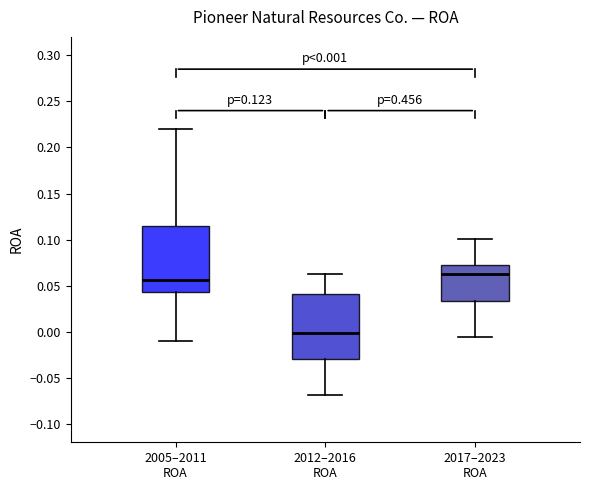

Which box has the highest median line?

2017–2023 ROA